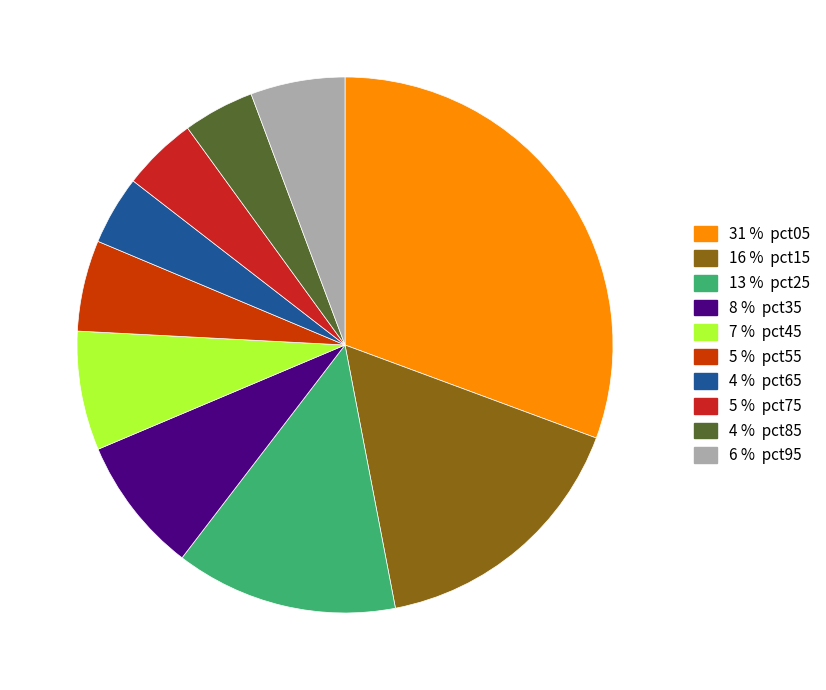

Rank the categories by value from highest to lowest.

pct05, pct15, pct25, pct35, pct45, pct95, pct55, pct75, pct85, pct65